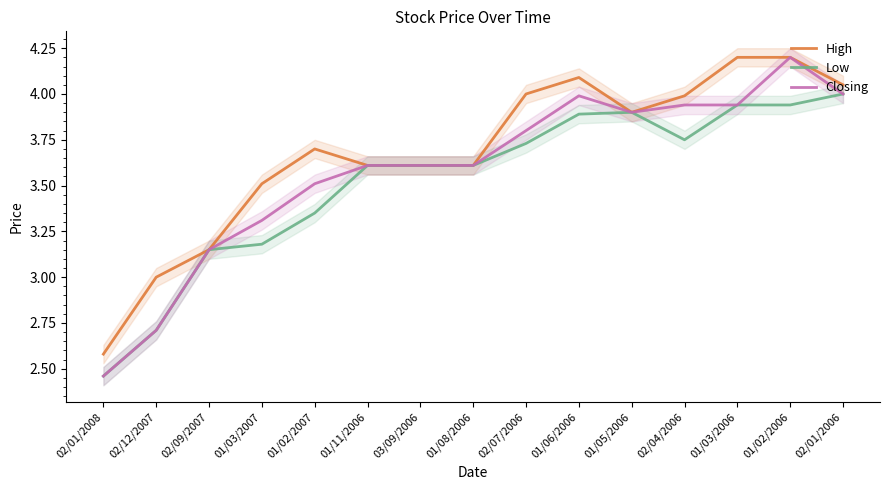

How many lines are shown in the chart?

3